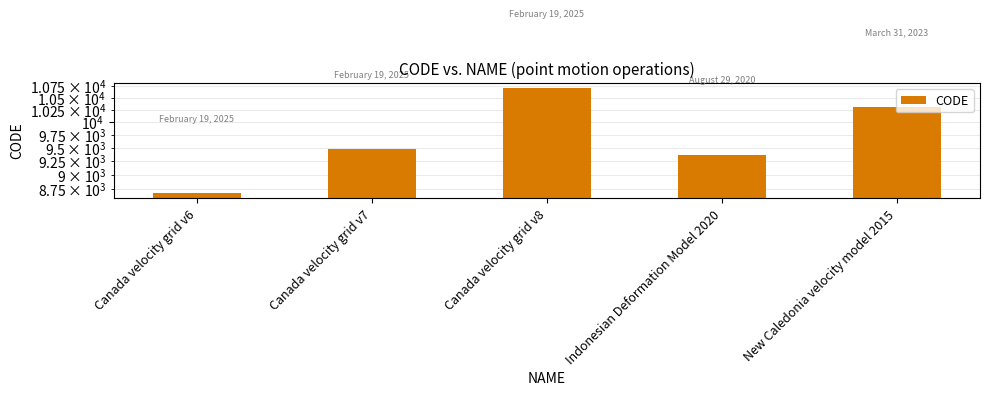

What is the ratio of the value at New Caledonia velocity model 2015 to the value at Canada velocity grid v6?

1.2